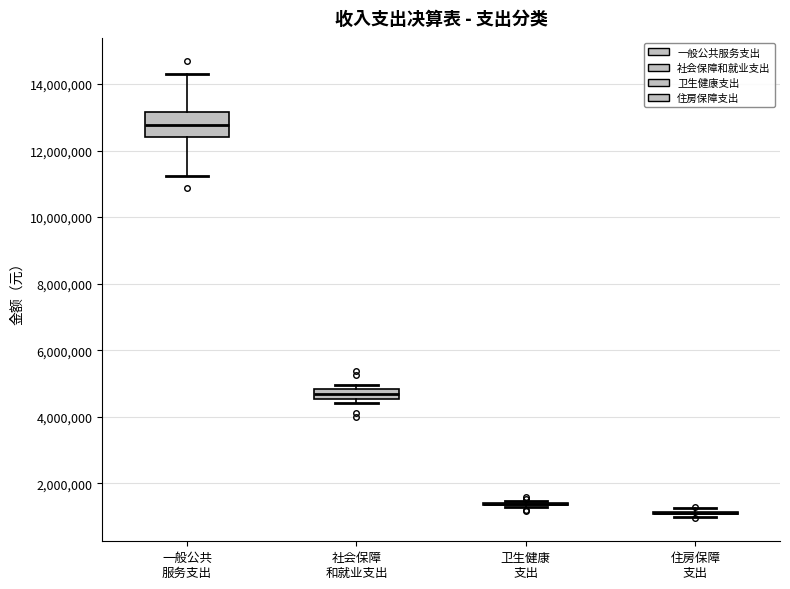

Comparing the boxes themselves (not the whiskers), which one is the tallest?

一般公共 服务支出